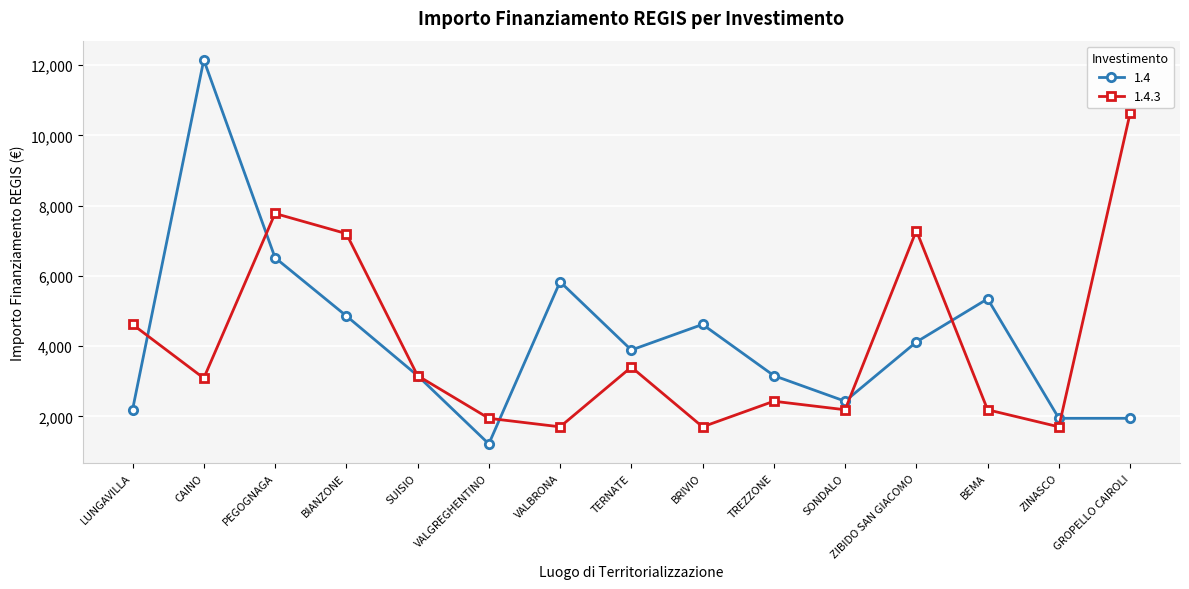

Rank the series by their average value, from highest to lowest.

1.4, 1.4.3